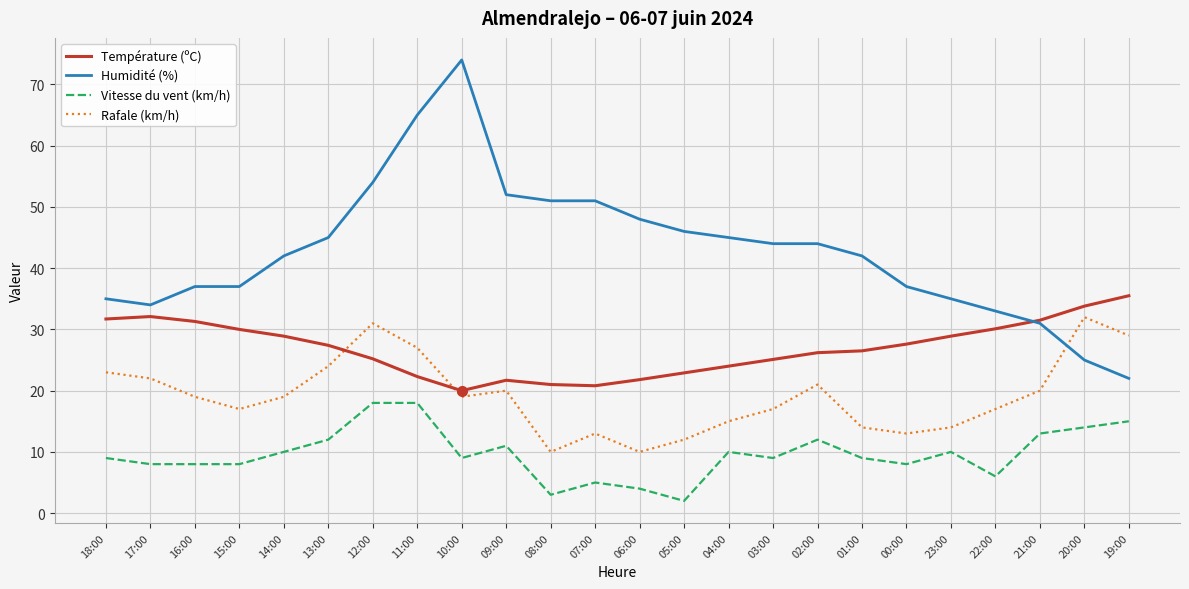

What is the difference between the Vitesse du vent (km/h) values at 10:00 and 19:00?

6.0